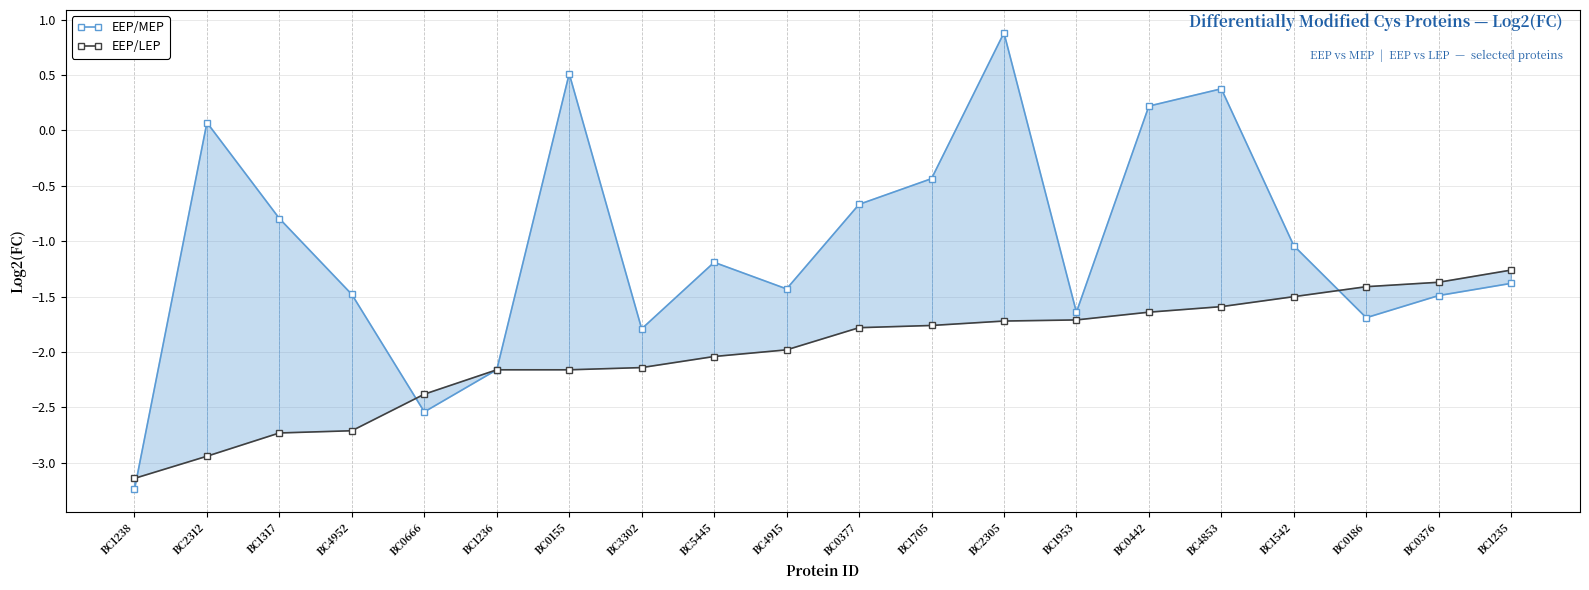

What is the label of the 2nd point from the left?

BC2312